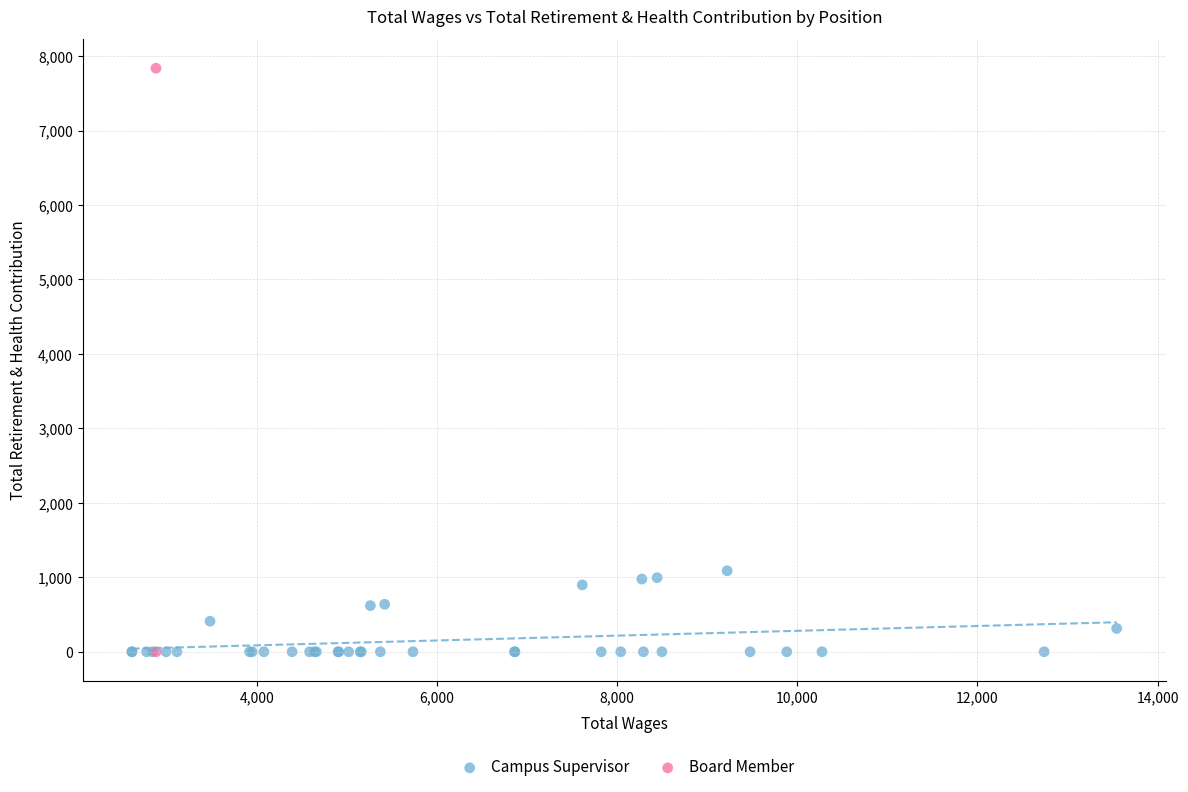

What are all the series names shown in the legend?

Campus Supervisor, Board Member